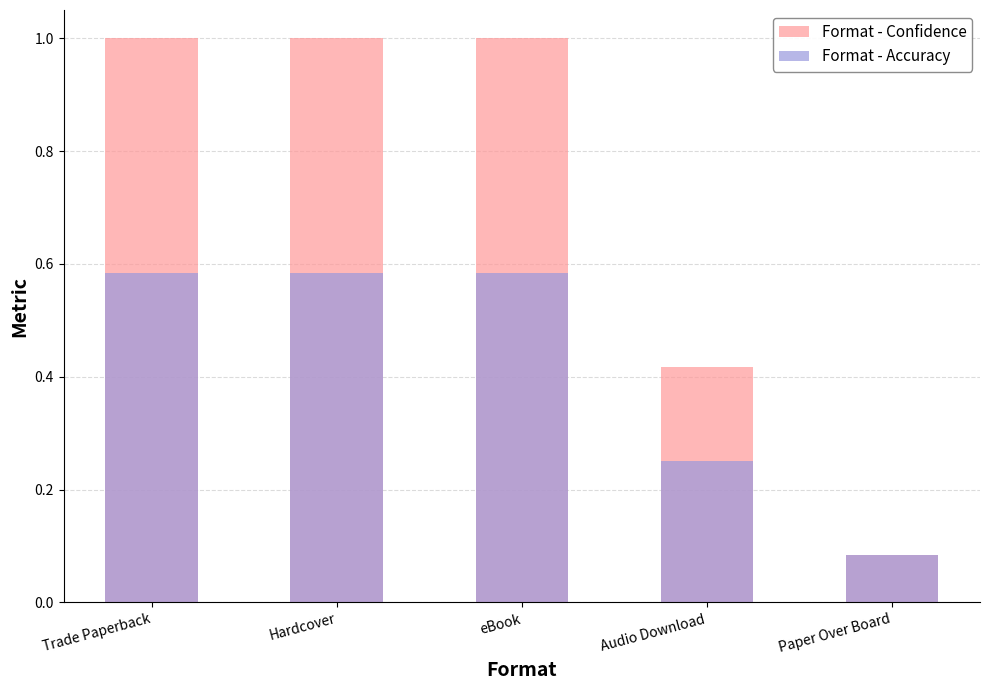

How many bars are there in total?

10